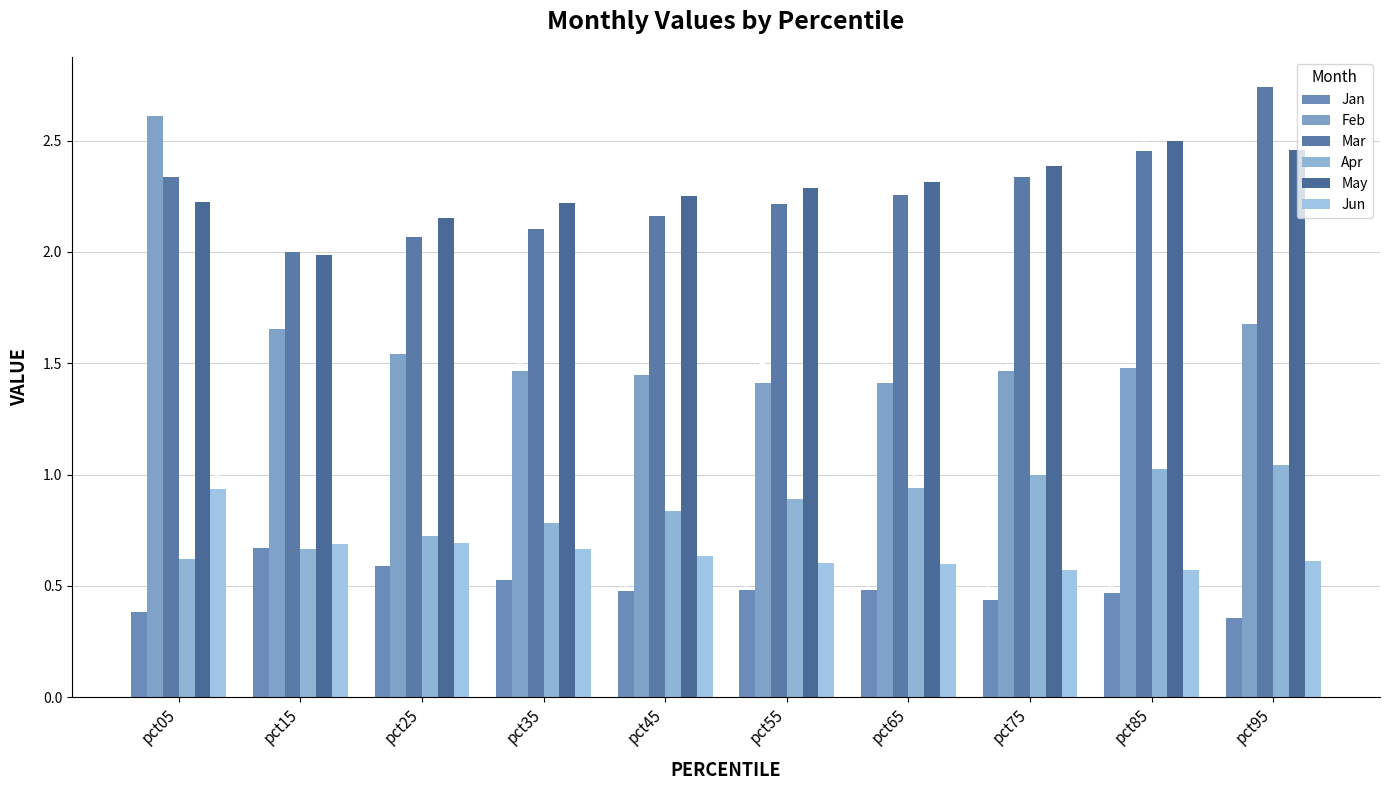

Does the chart contain any negative values?

No